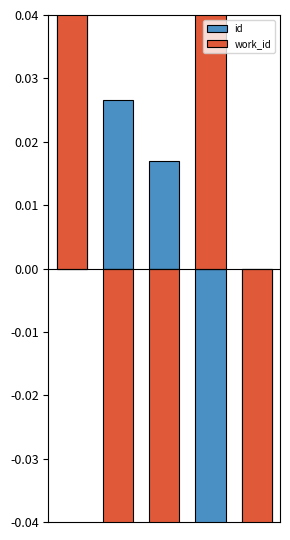

At 0, list the series in order from smallest to largest.

work_id, id